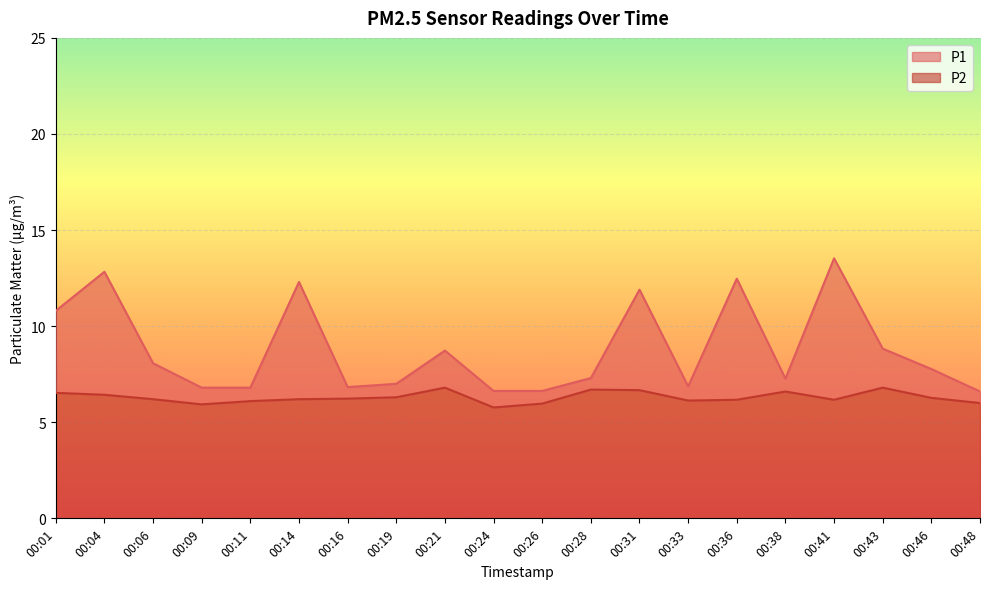

What are all the series names shown in the legend?

P1, P2